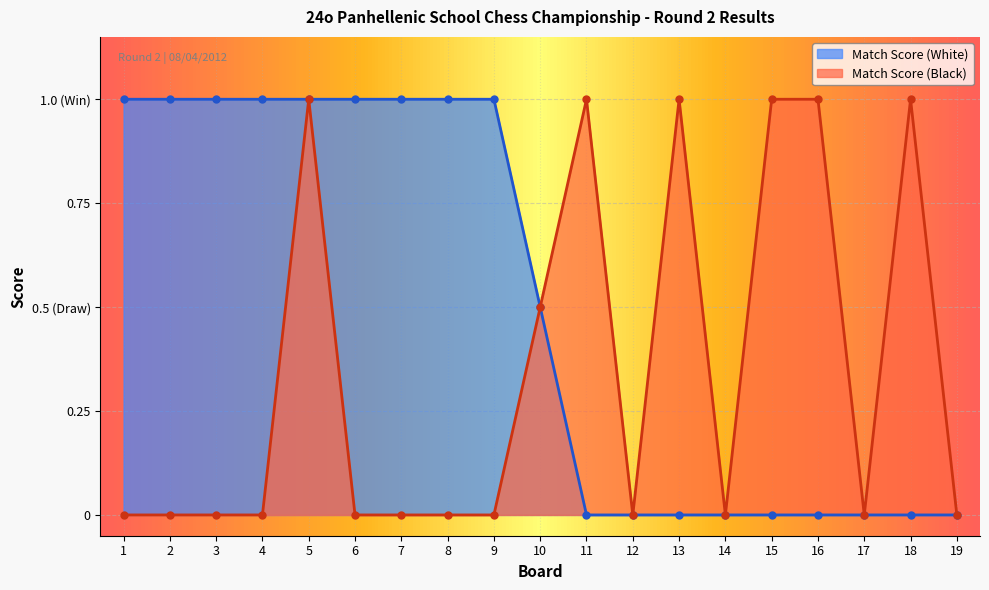

How many values in the Match Score (White) series exceed 0?

10